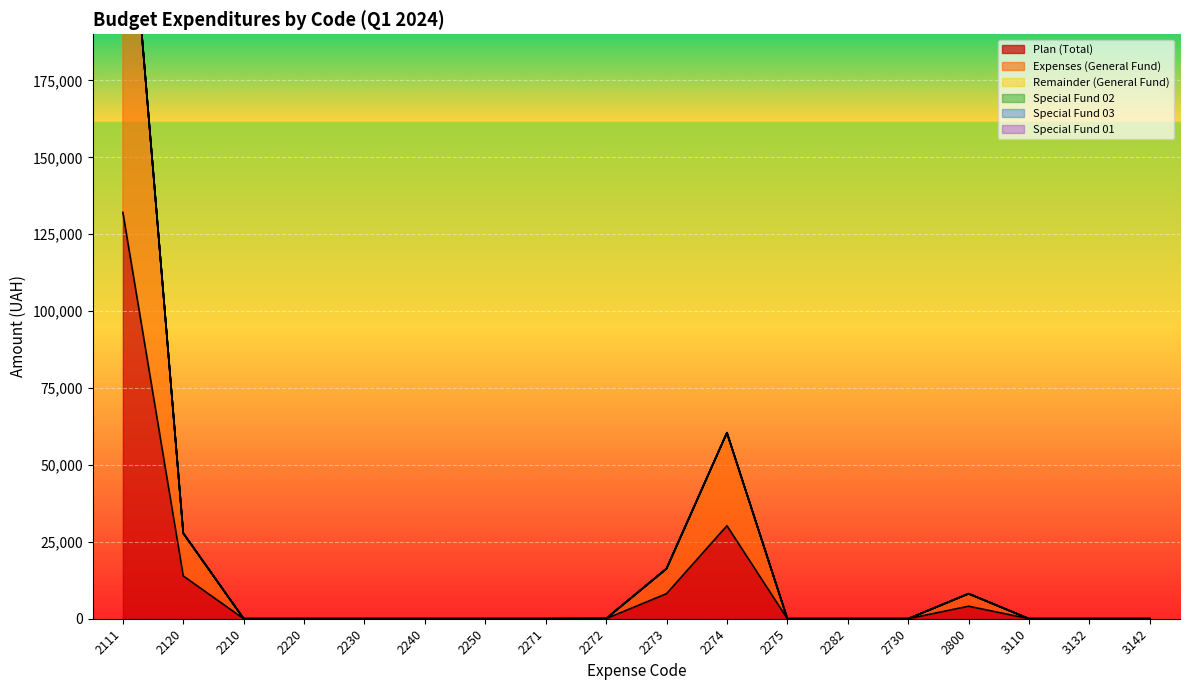

True or false: Remainder (General Fund) and Special Fund 03 intersect in this chart.

False